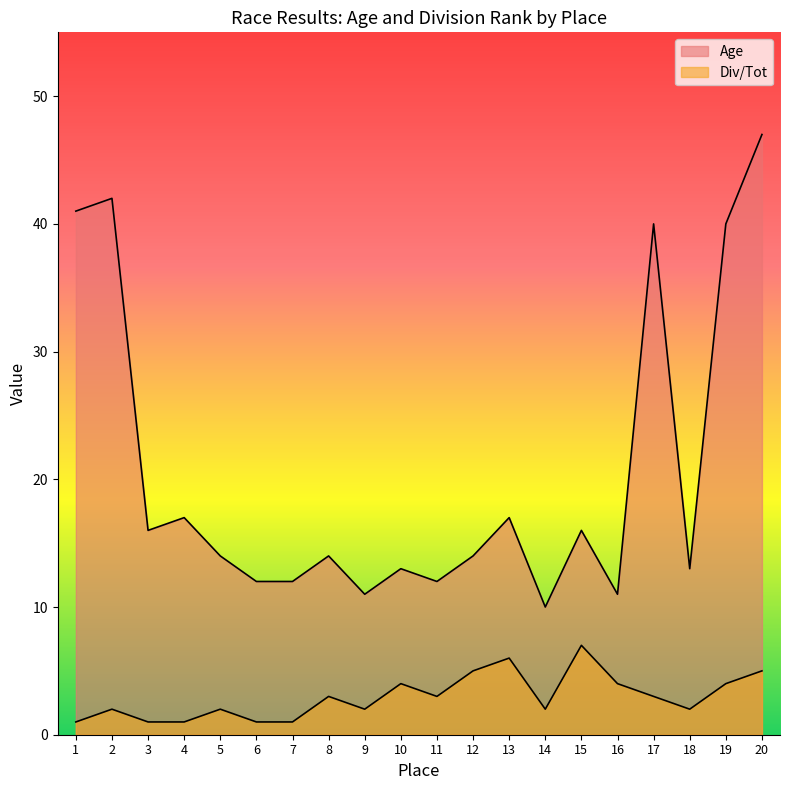

Reading left to right, what are all the values shown in this chart?

Age: 1=41	2=42	3=16	4=17	5=14	6=12	7=12	8=14	9=11	10=13	11=12	12=14	13=17	14=10	15=16	16=11	17=40	18=13	19=40	20=47
Div/Tot: 1=1	2=2	3=1	4=1	5=2	6=1	7=1	8=3	9=2	10=4	11=3	12=5	13=6	14=2	15=7	16=4	17=3	18=2	19=4	20=5